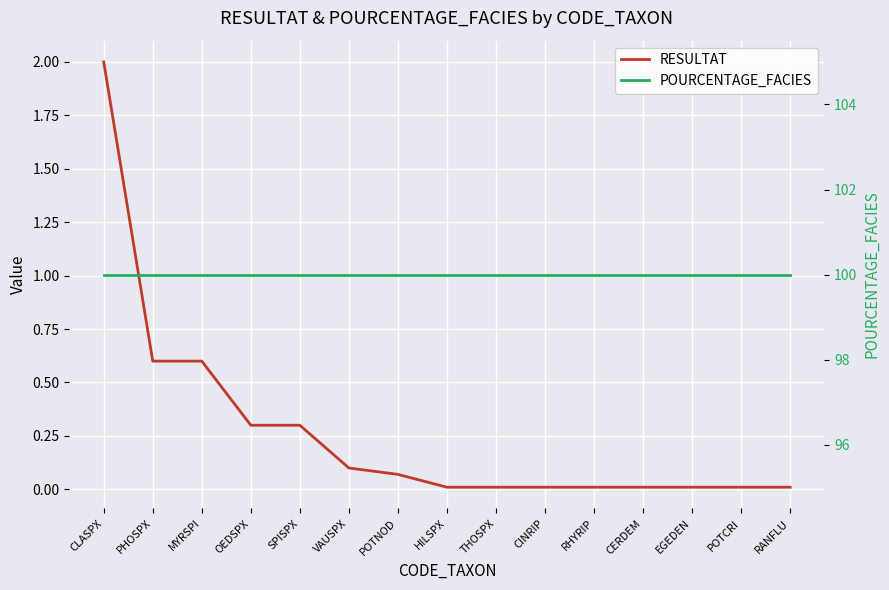

At how many categories does at least one series exceed 19?

15